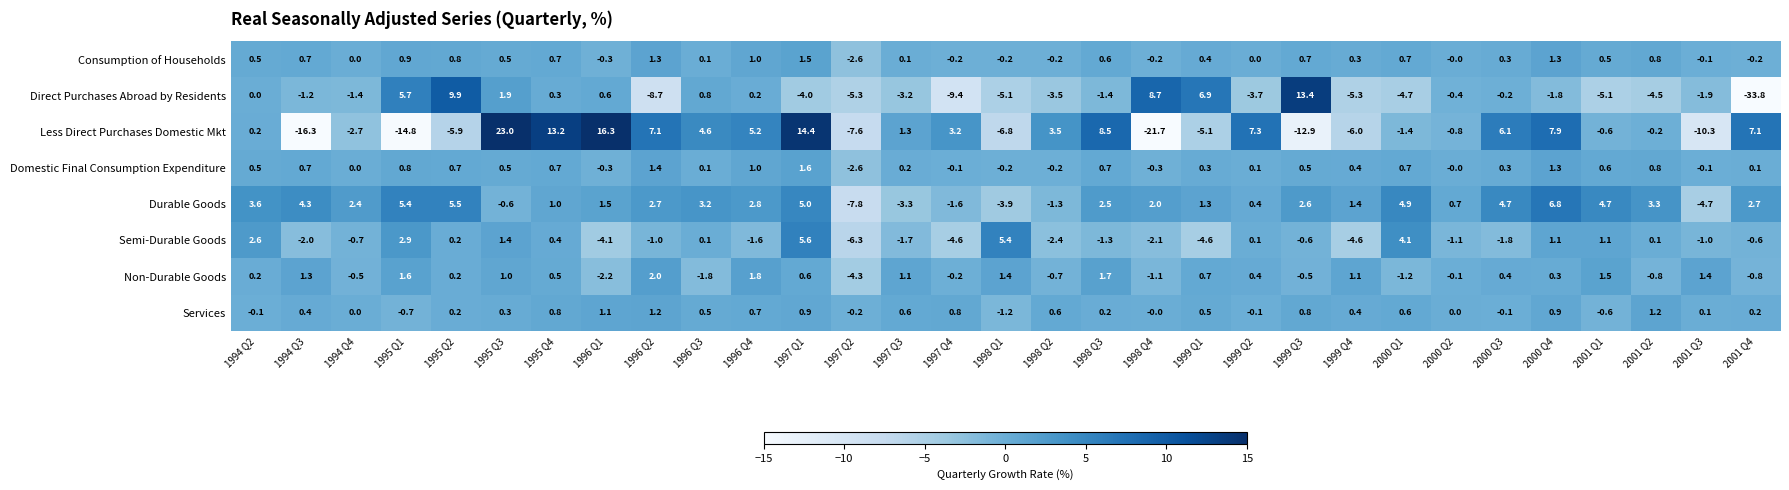

At which category is the sum across all series the highest?

1995 Q3